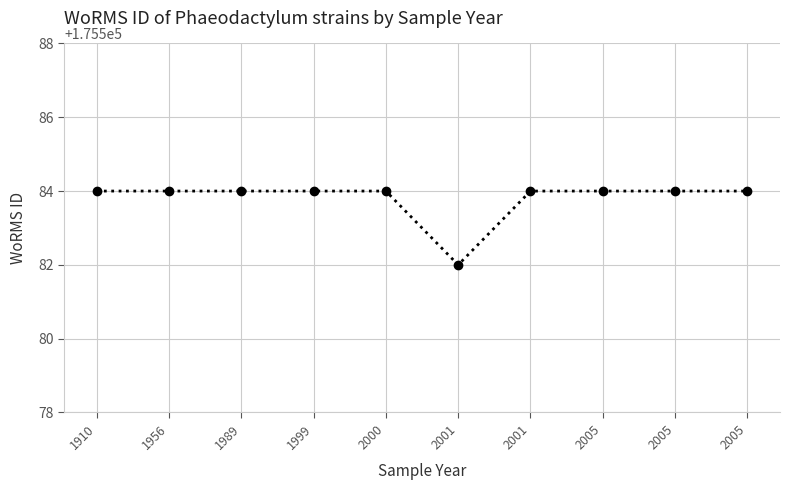

What is the greatest value displayed?

175584